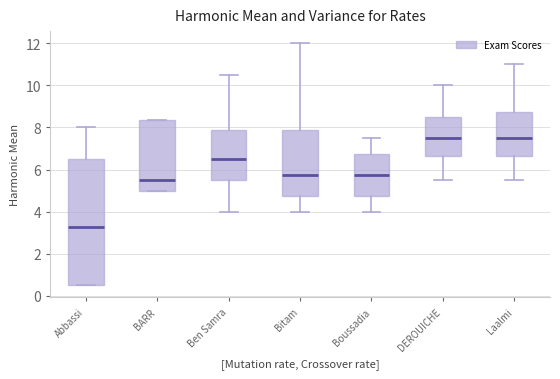

Which box's median line is the lowest?

Abbassi